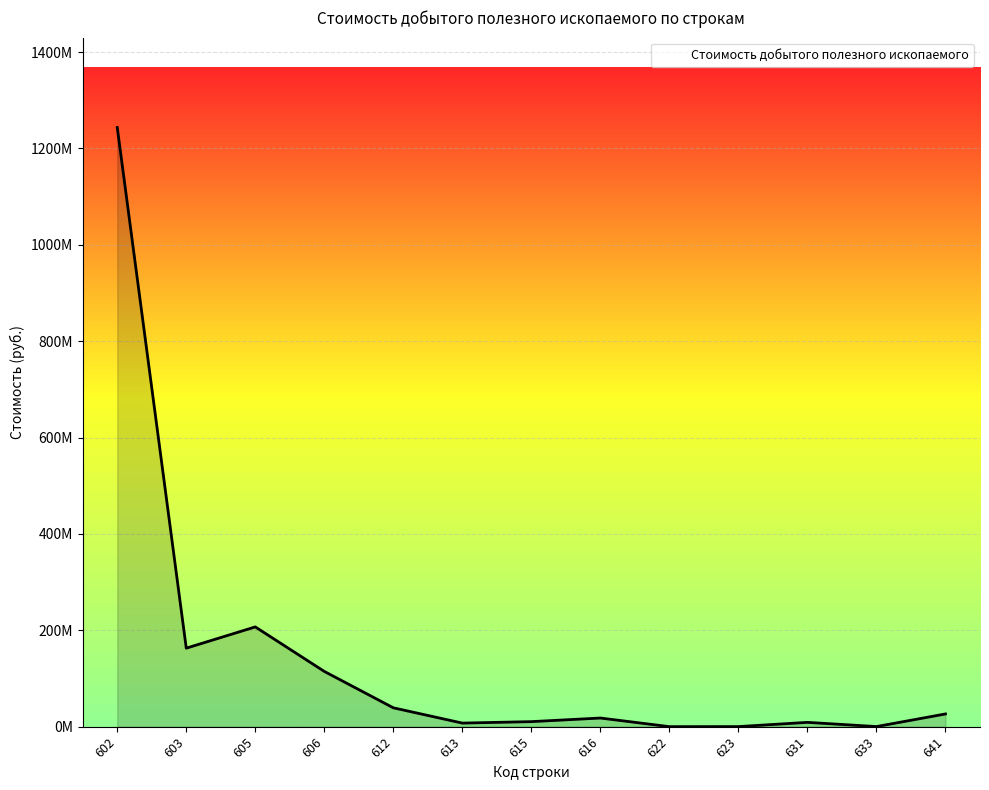

What is the minimum value shown in the chart?

75123